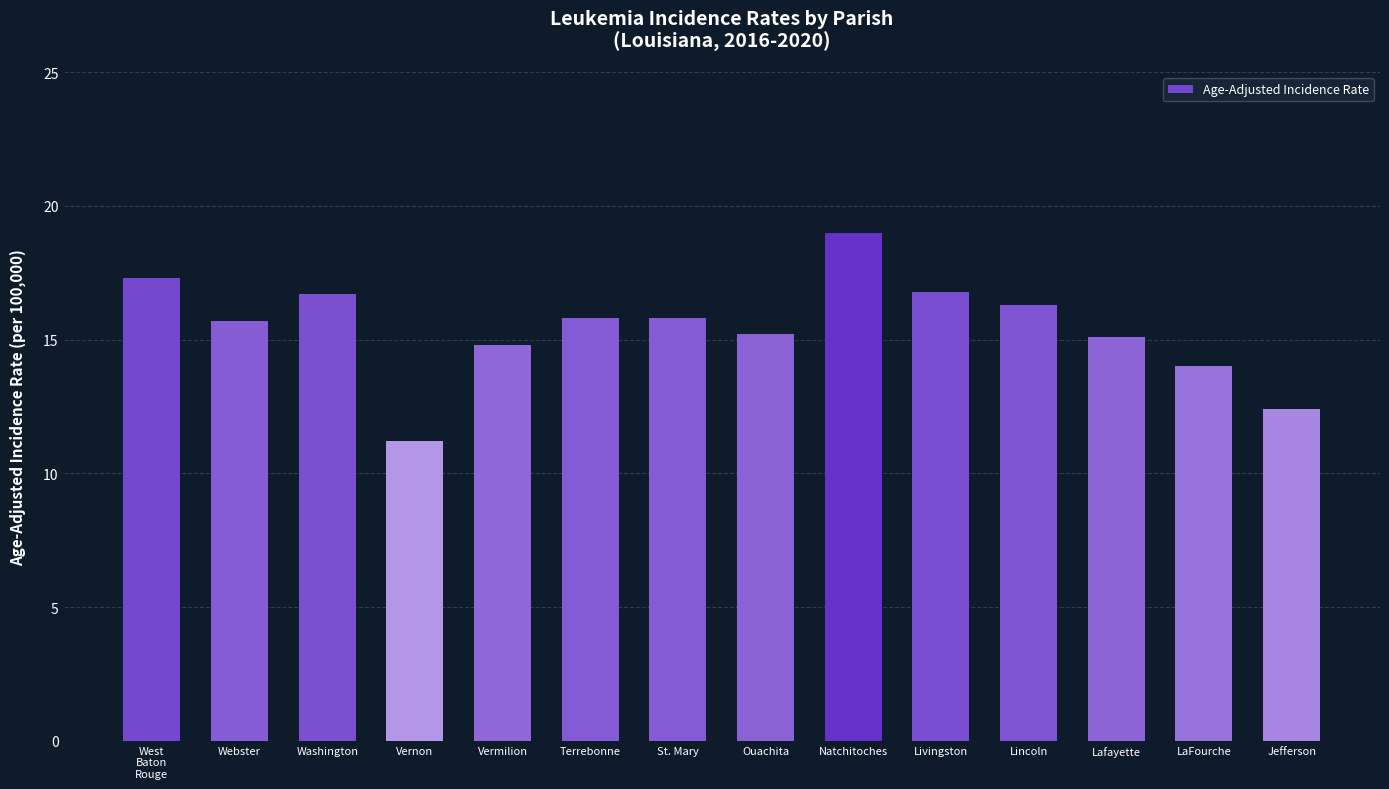

What is the value of the 5th bar from the left?

14.8